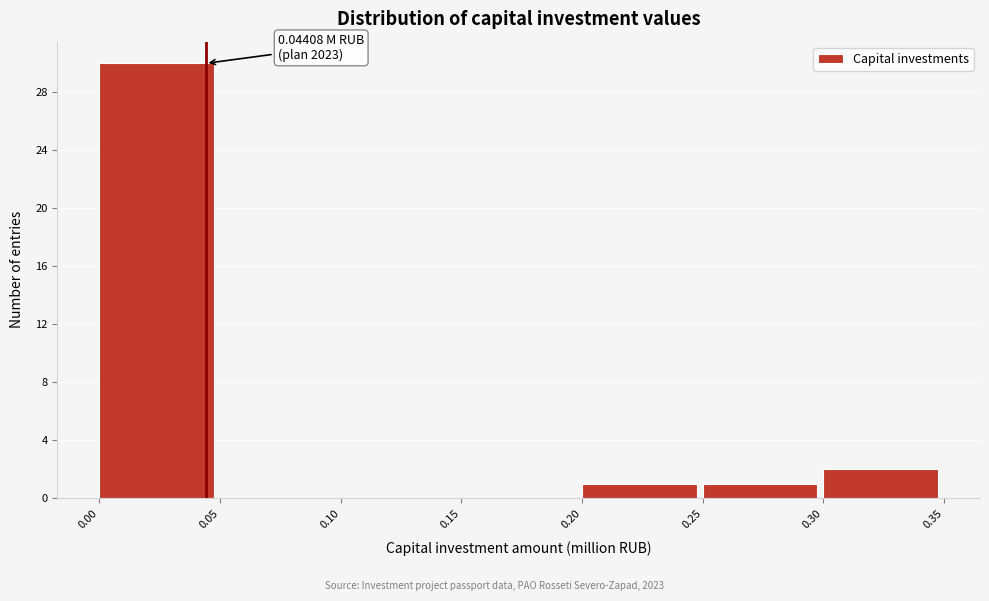

Over which range of the x-axis is the bar tallest?

0.00 to 0.05